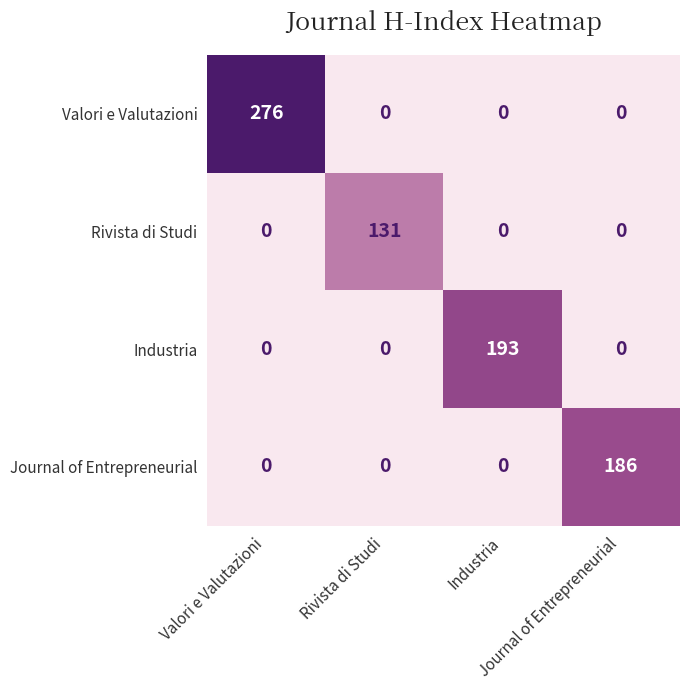

Count the number of data series in this chart.

4